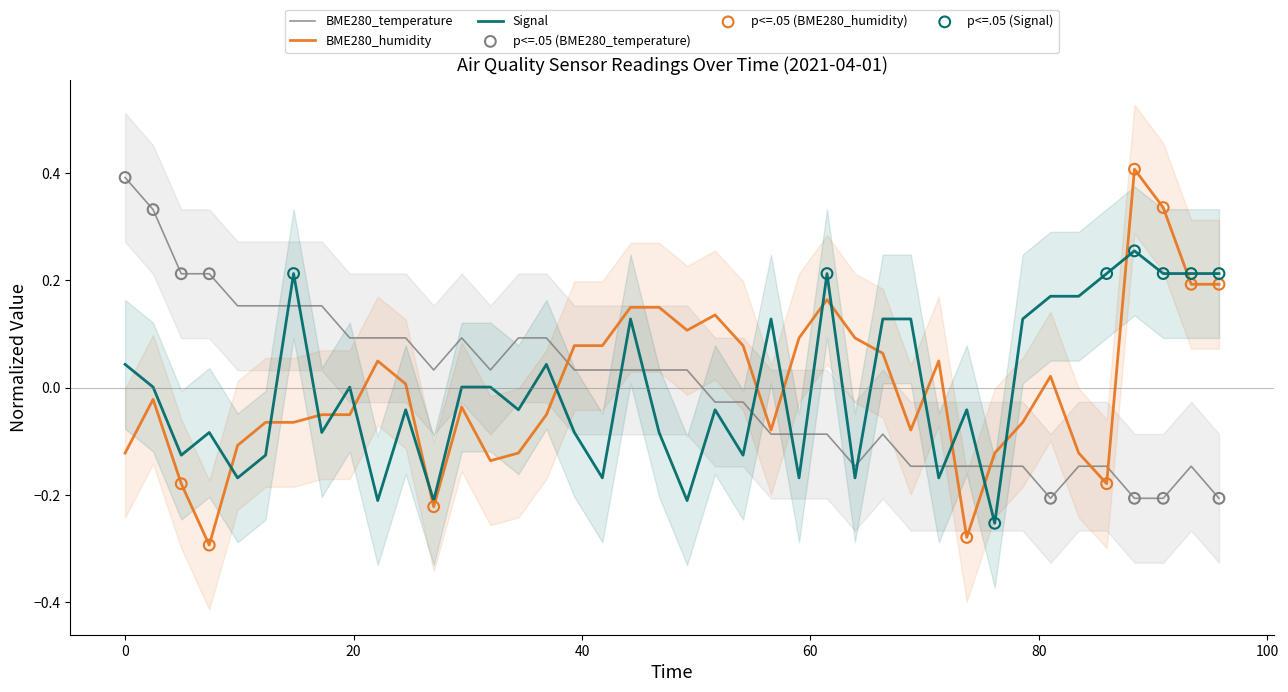

At how many categories does at least one series exceed 0?

38